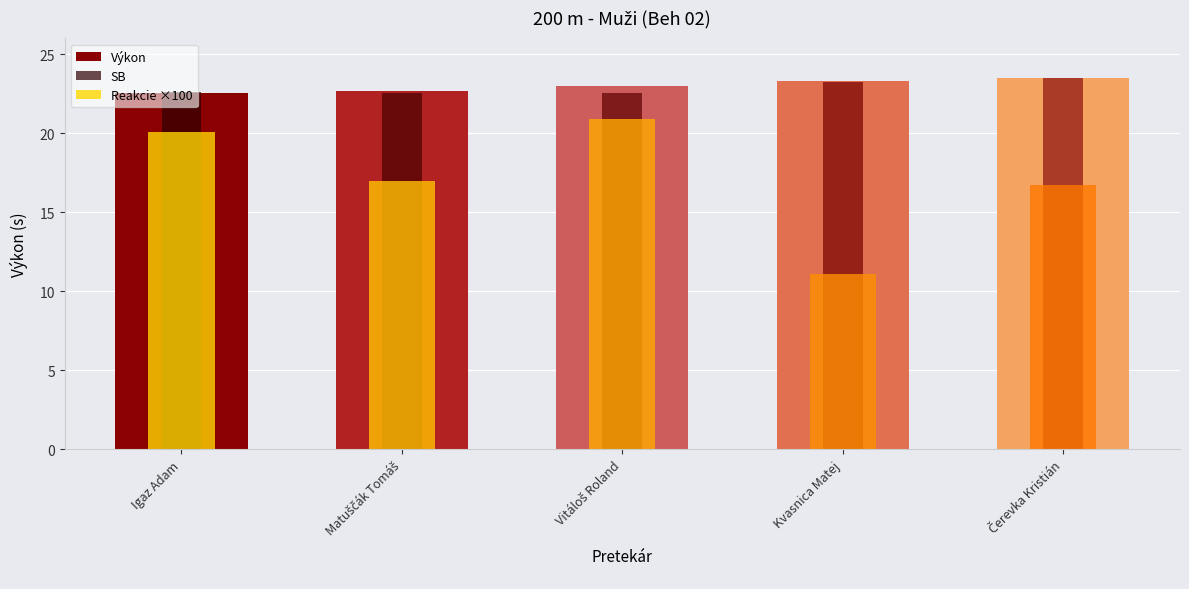

Which series changed the most between Matuščák Tomáš and Kvasnica Matej?

Reakcie ×100